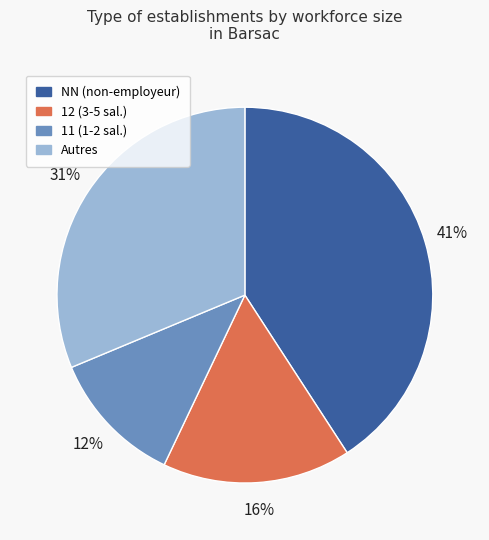

What percentage is the NN (non-employeur) slice, to the nearest percent?

41%